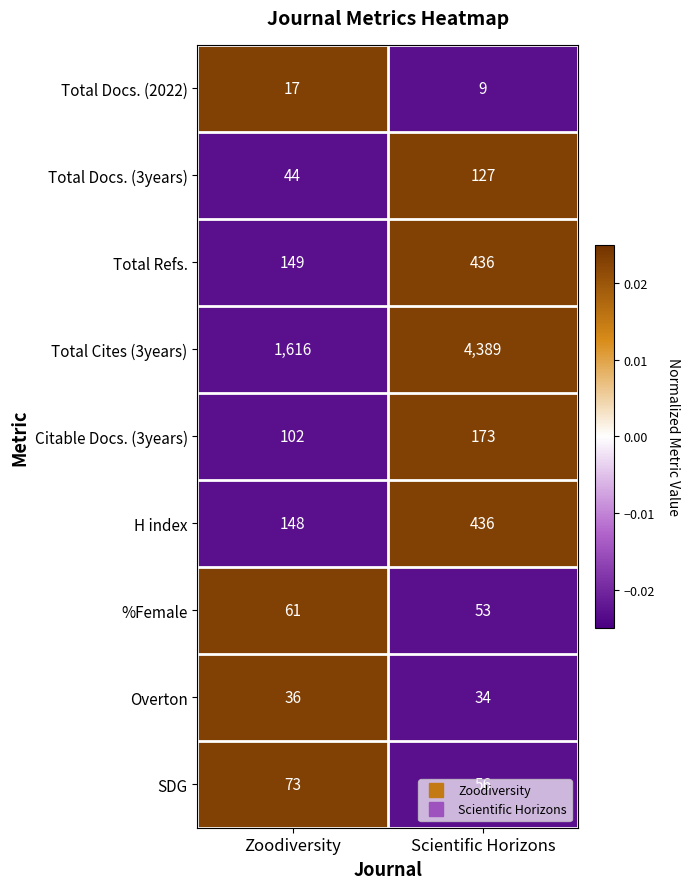

What is the total value across all series at Scientific Horizons?

5713